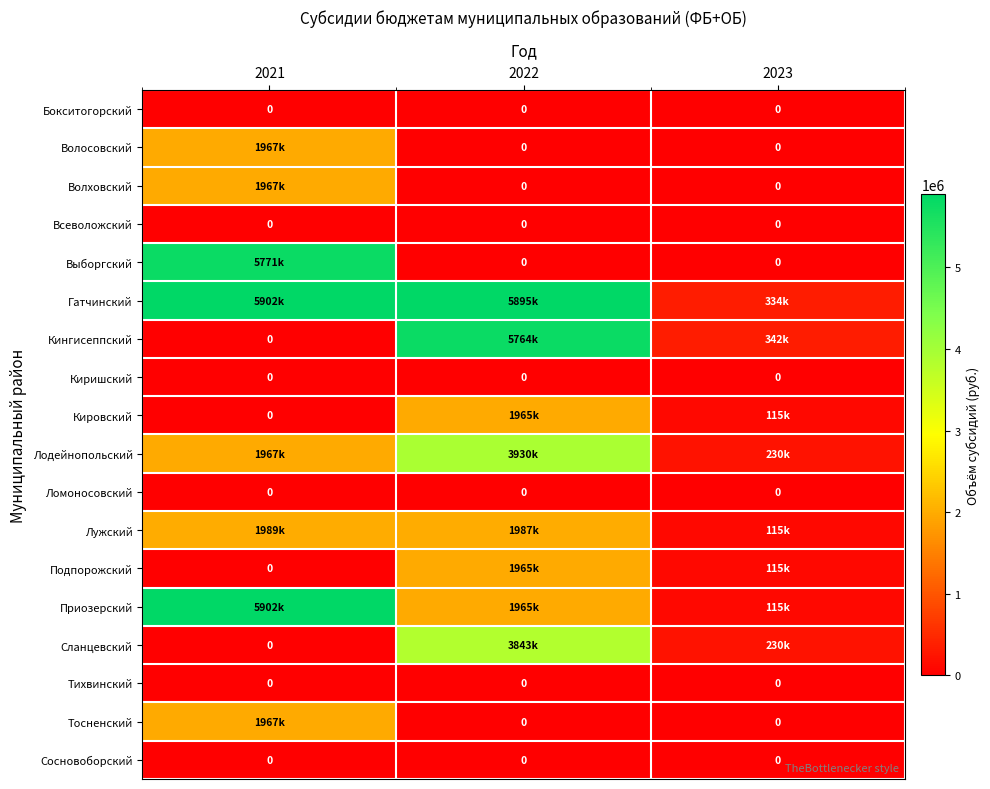

True or false: Тихвинский has a value of 0 at 2023.

True